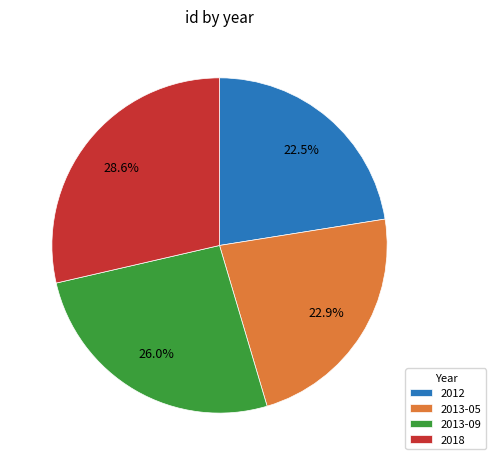

Is there any slice that represents more than half of the pie?

No